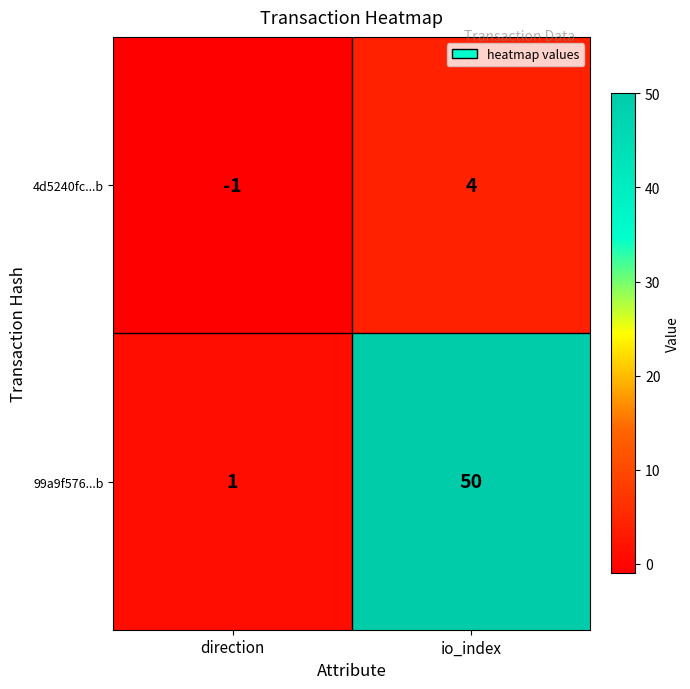

Rank the series by their average value, from lowest to highest.

4d5240fc...b, 99a9f576...b